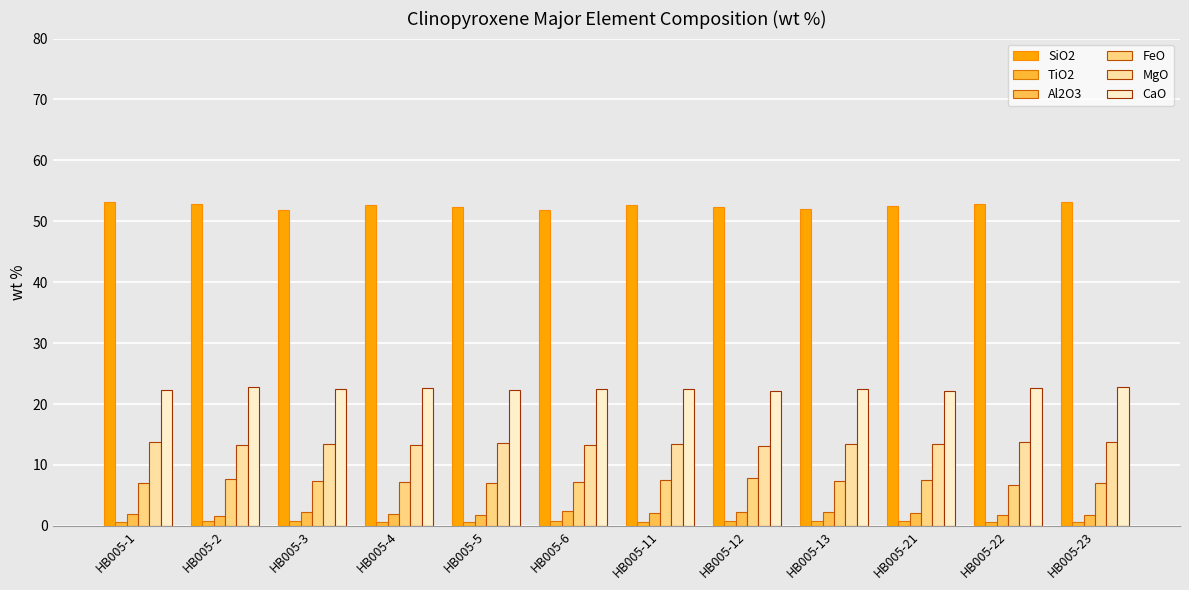

What is the value of the Al2O3 bar at the 5th from the left?

1.8